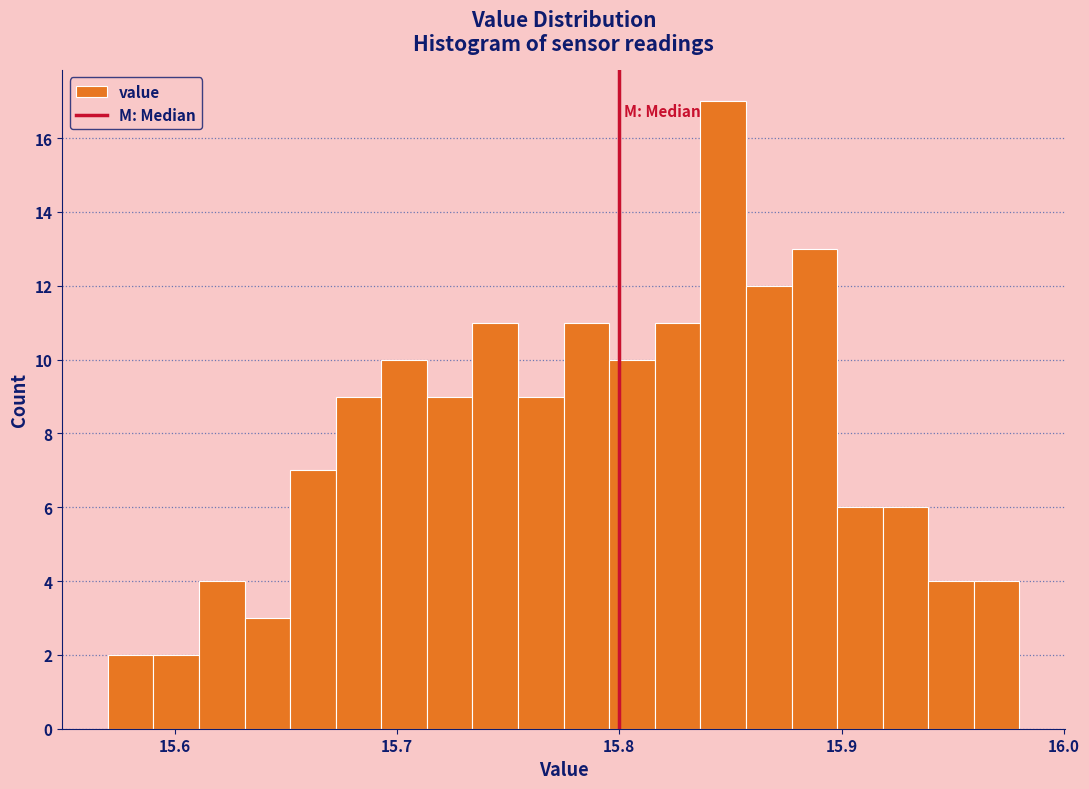

Around what value on the x-axis is the tallest bar? Give the approximate position of its centre, as read against the axis.

15.85